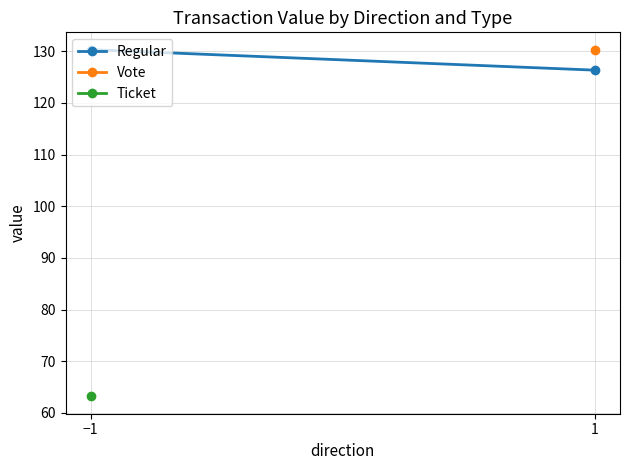

What is the average value?

128.3